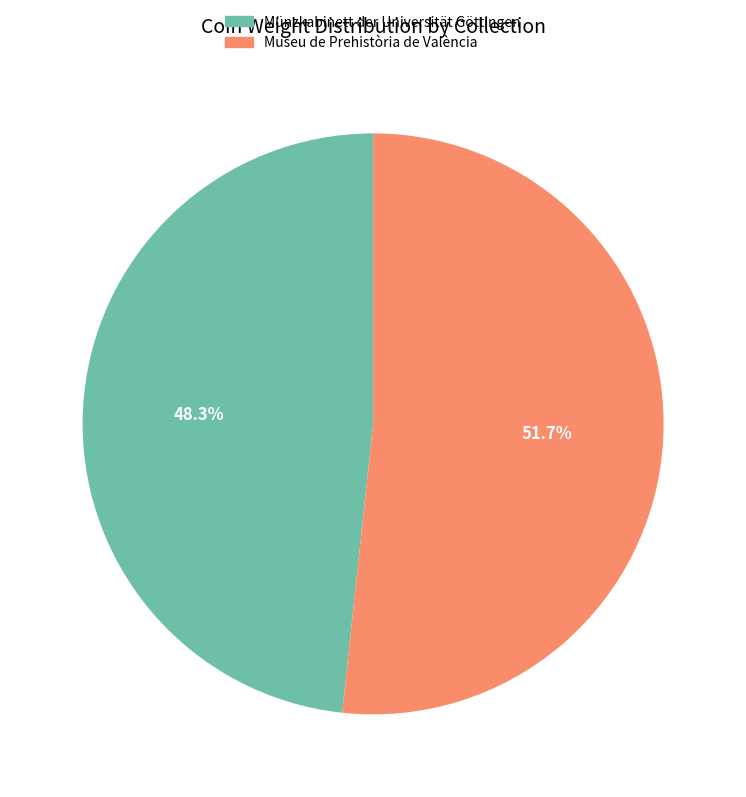

To the nearest percent, what is the average slice percentage?

50%